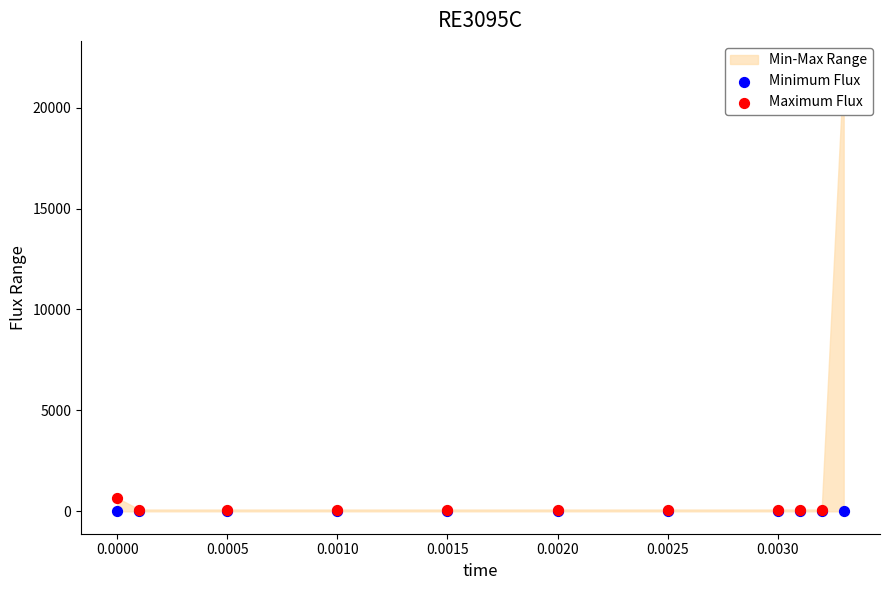

Which series reaches the maximum Y coordinate?

Maximum Flux